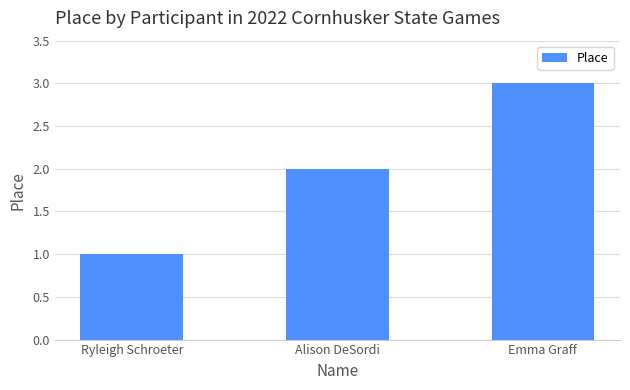

How many categories are shown in the chart?

3